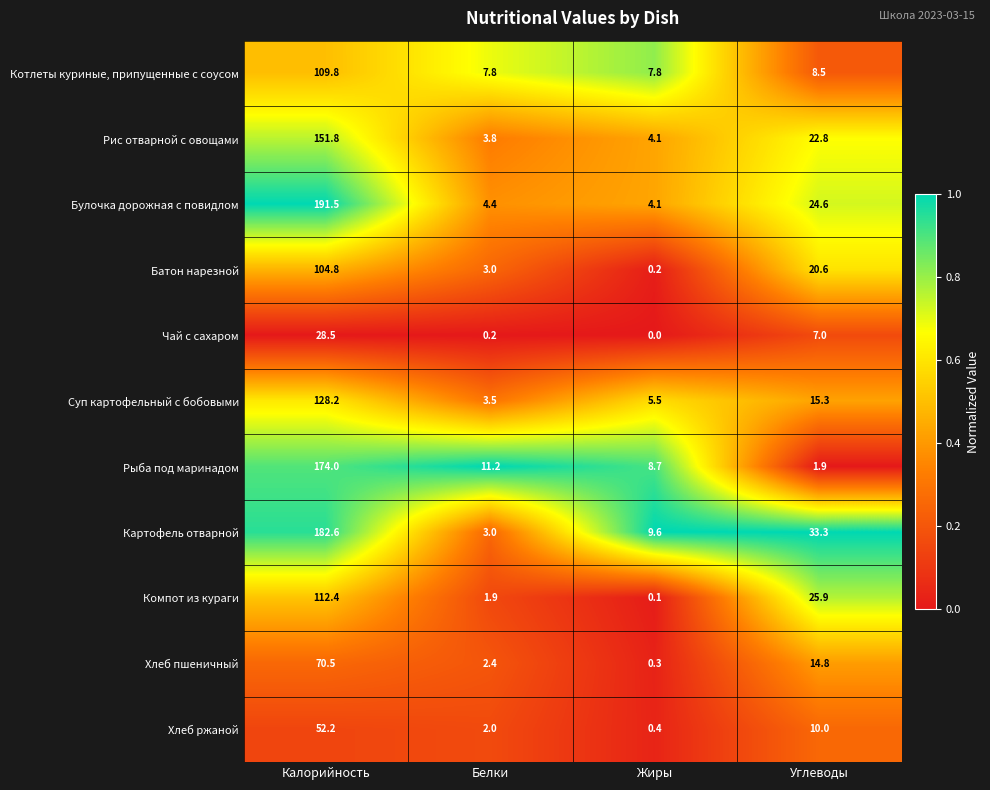

Read the Котлеты куриные, припущенные с соусом value at Углеводы.

8.5